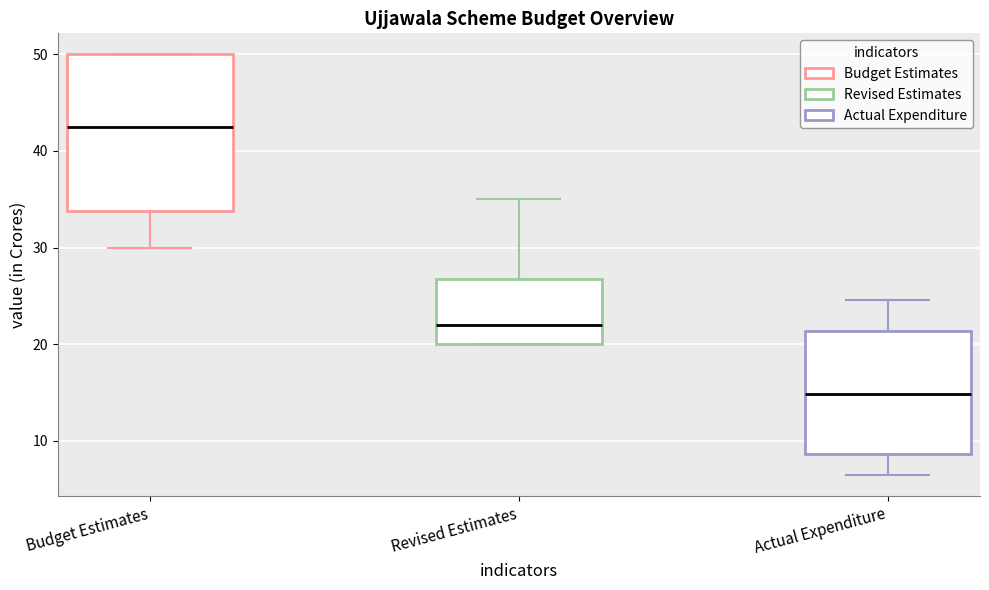

Comparing the boxes themselves (not the whiskers), which one is the tallest?

Budget Estimates